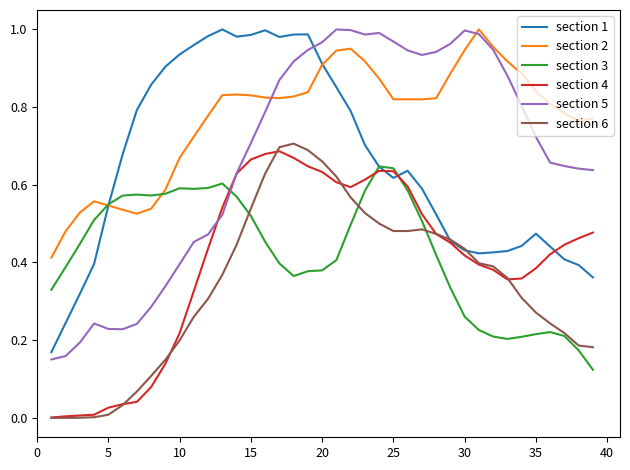

What are all the series names shown in the legend?

section 1, section 2, section 3, section 4, section 5, section 6